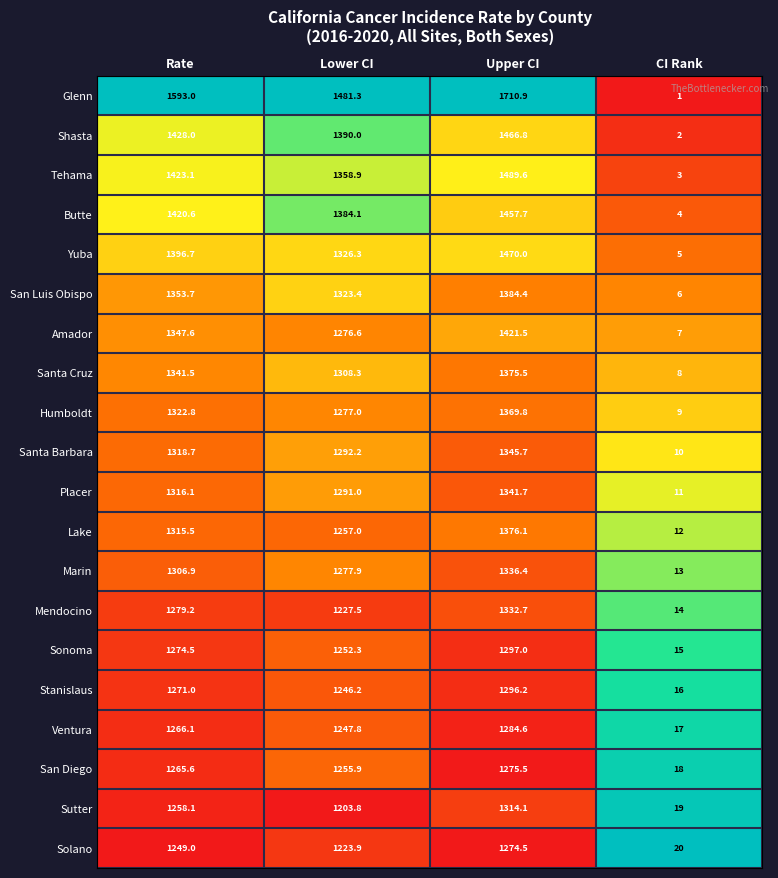

Which series has the widest spread of values?

Glenn